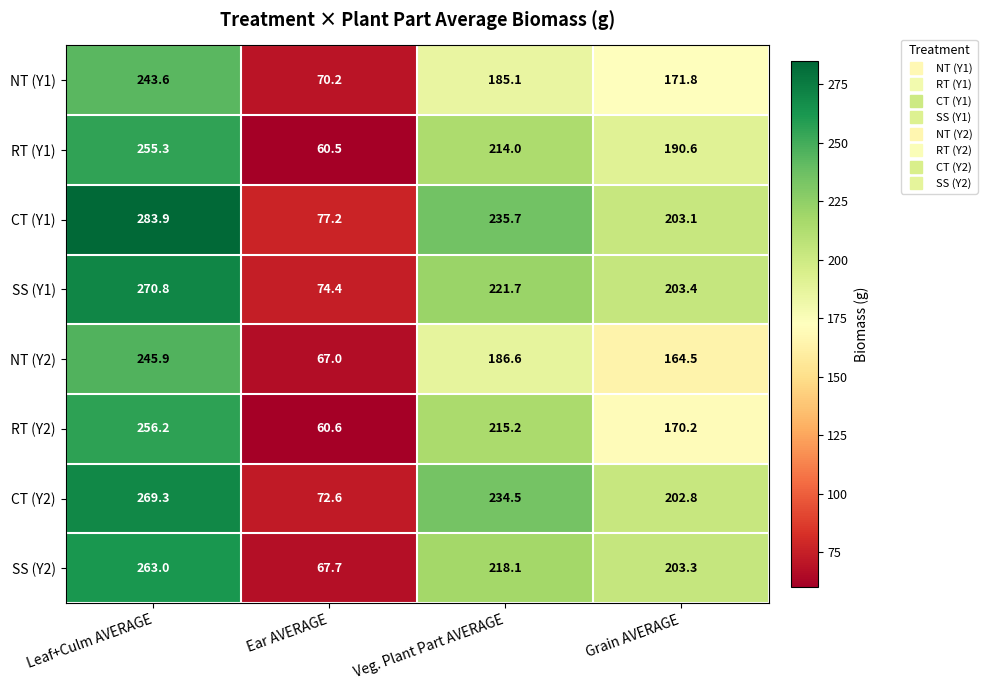

Between Ear AVERAGE and Grain AVERAGE, which series saw the biggest shift?

SS (Y2)